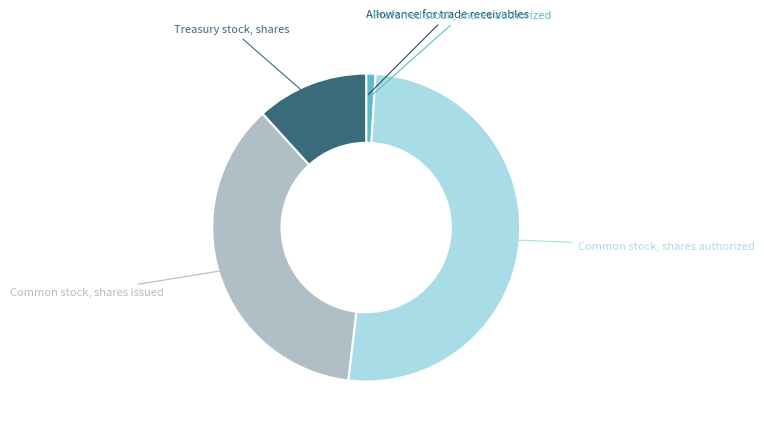

Does any single category account for the majority?

Yes